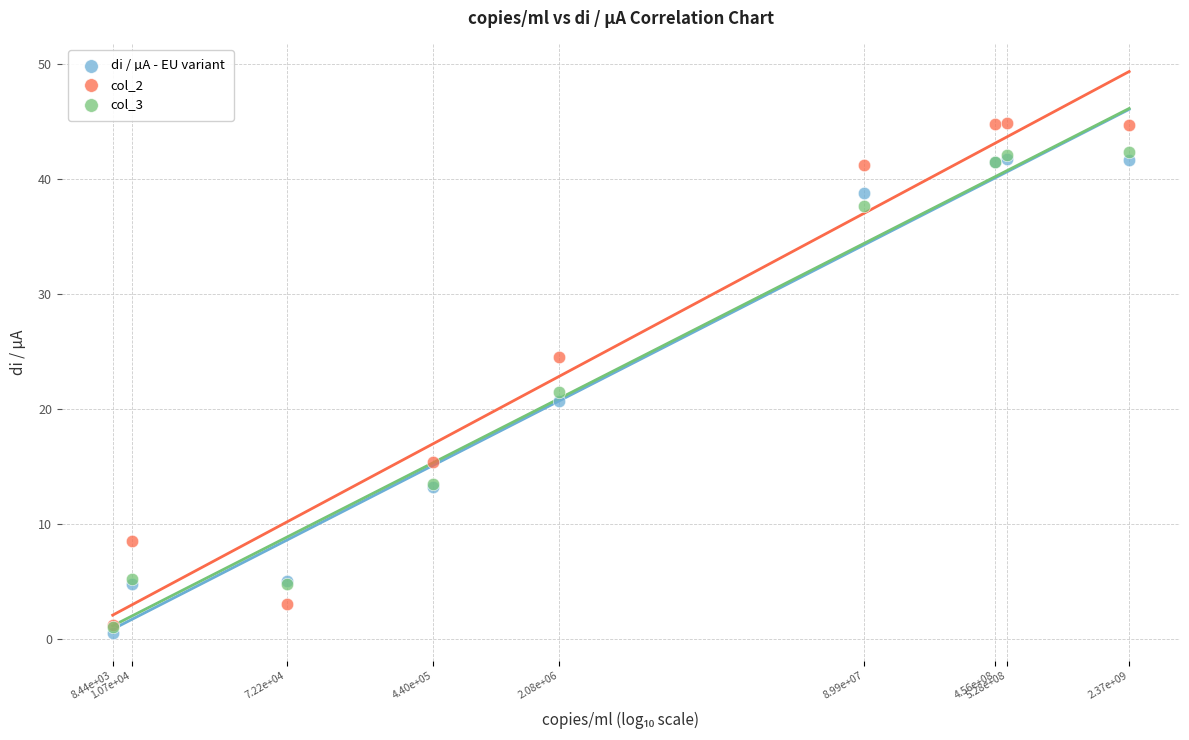

Which series has the widest spread of Y values?

col_2